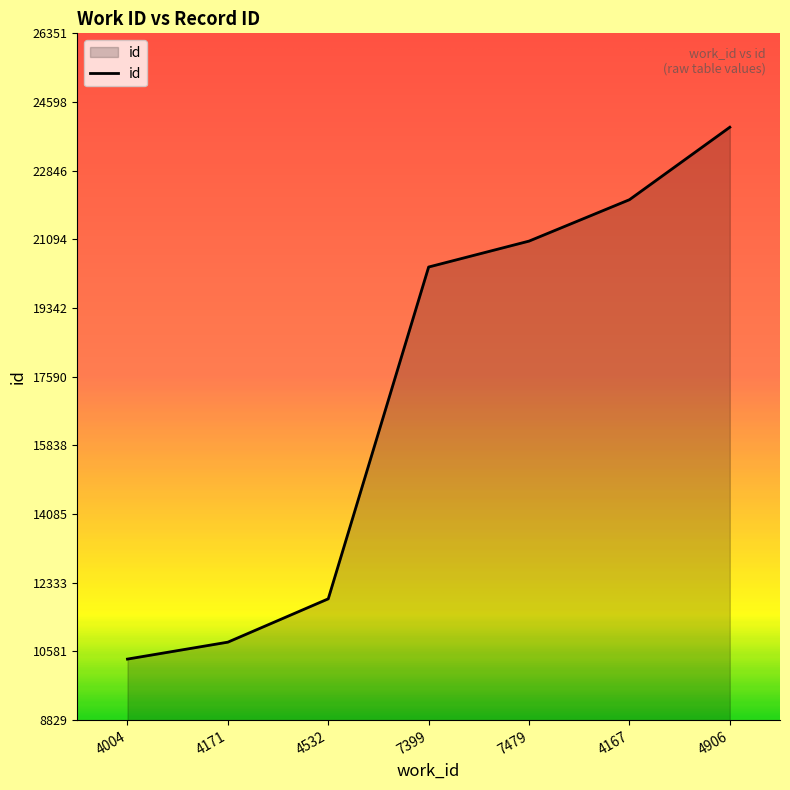

What is the smallest value displayed?

10387